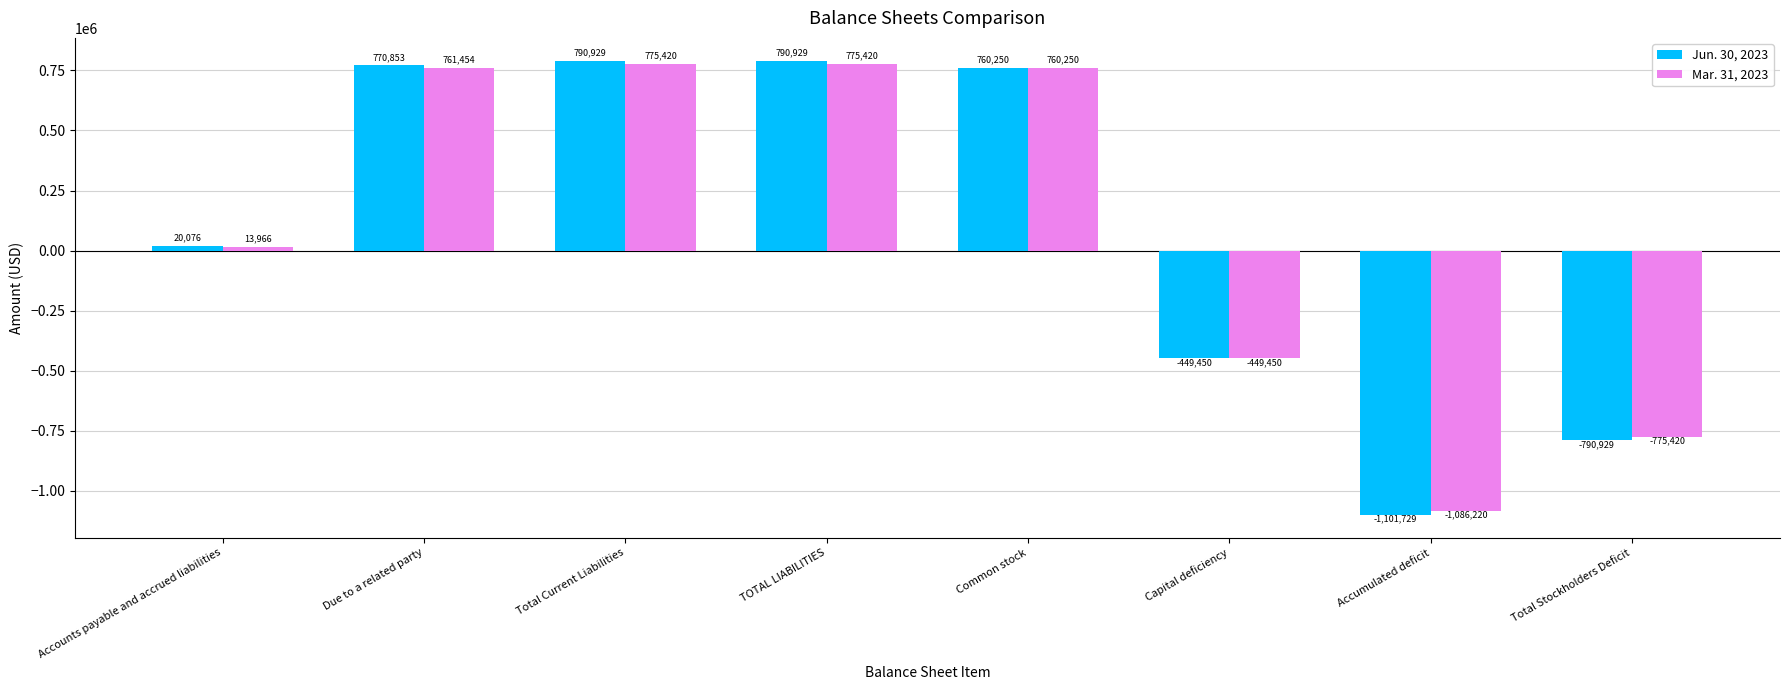

Does the chart contain stacked bars?

No